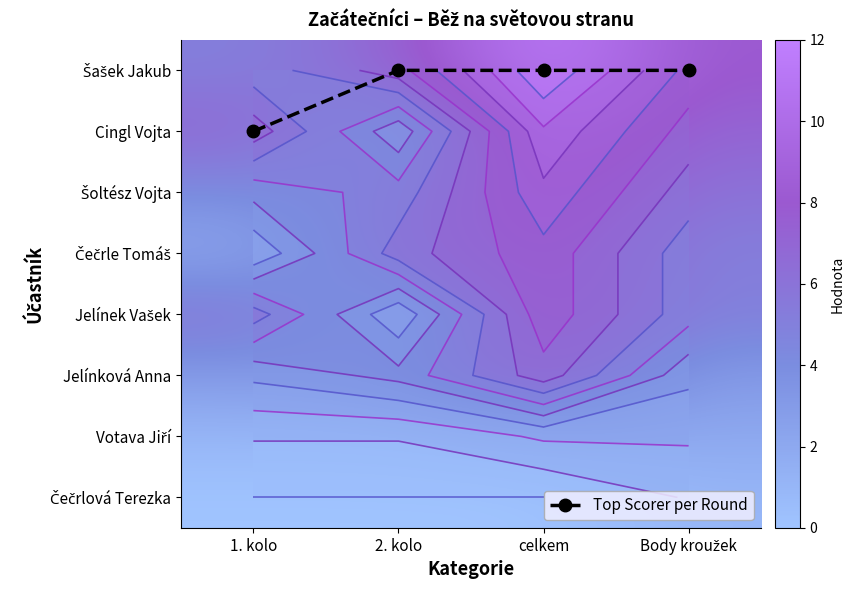

Is the value of Čečrlová Terezka at Body kroužek greater than the value of Jelínek Vašek at 1. kolo?

No